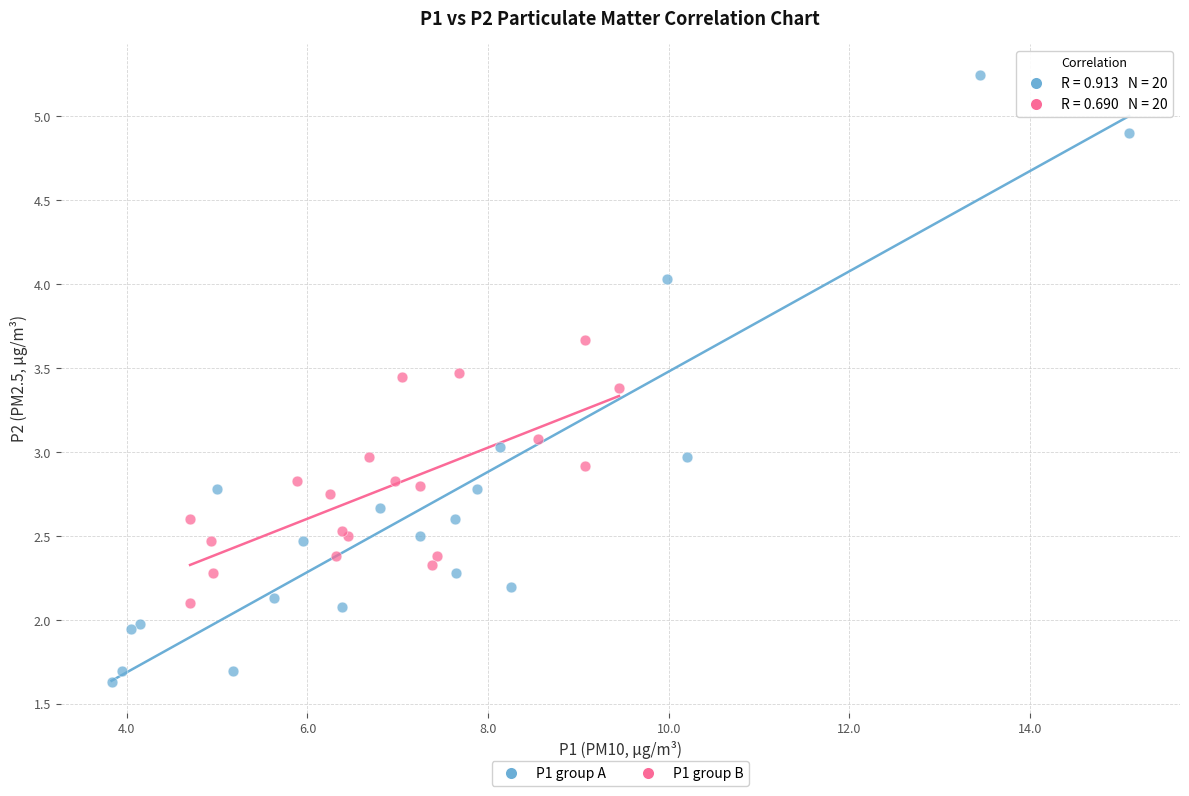

Which series reaches the maximum Y coordinate?

P1 group A